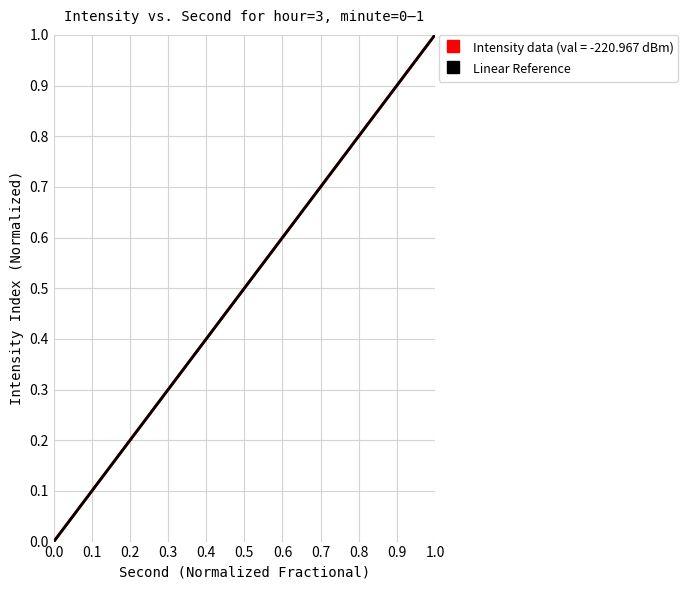

The chart shows a value of 0 at 0.0. True or false?

True